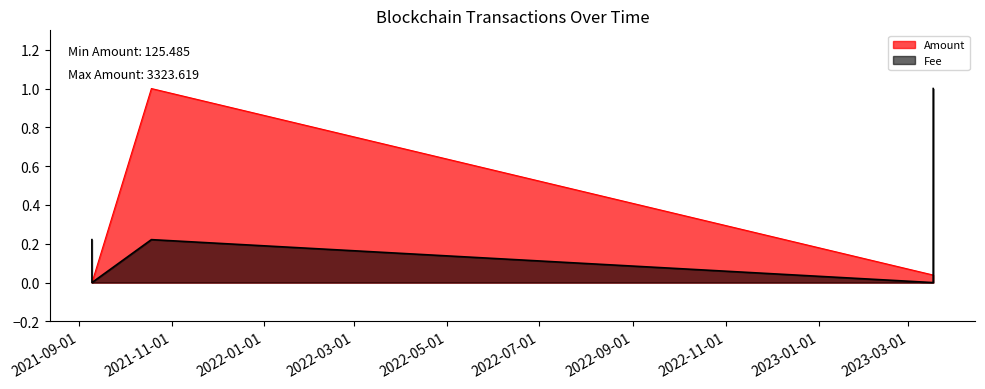

True or false: Amount has a value of 1.0 at 2021-10-18 18:06:00.

True